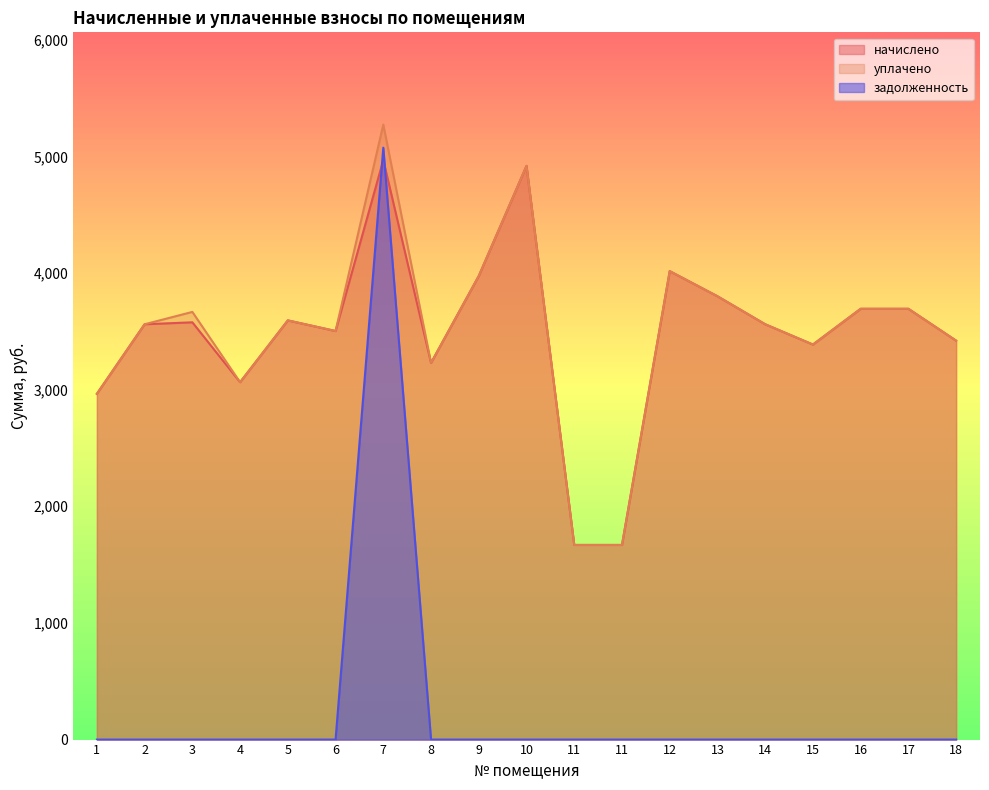

What is the spread (max minus min) of values at 12?

4015.8